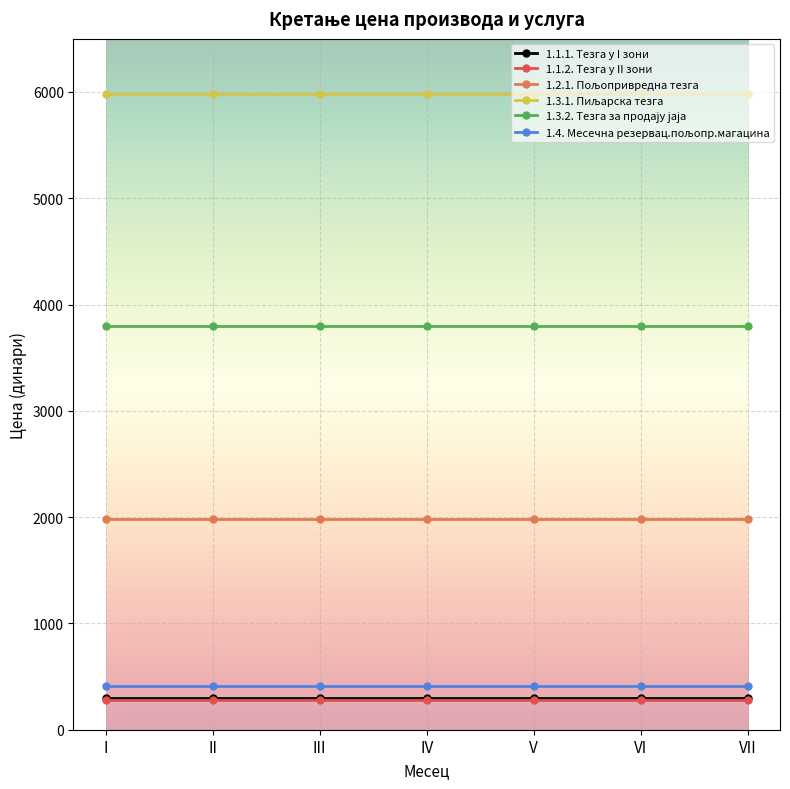

The value of 1.1.1. Тезга у I зони at VII is 297. True or false?

True